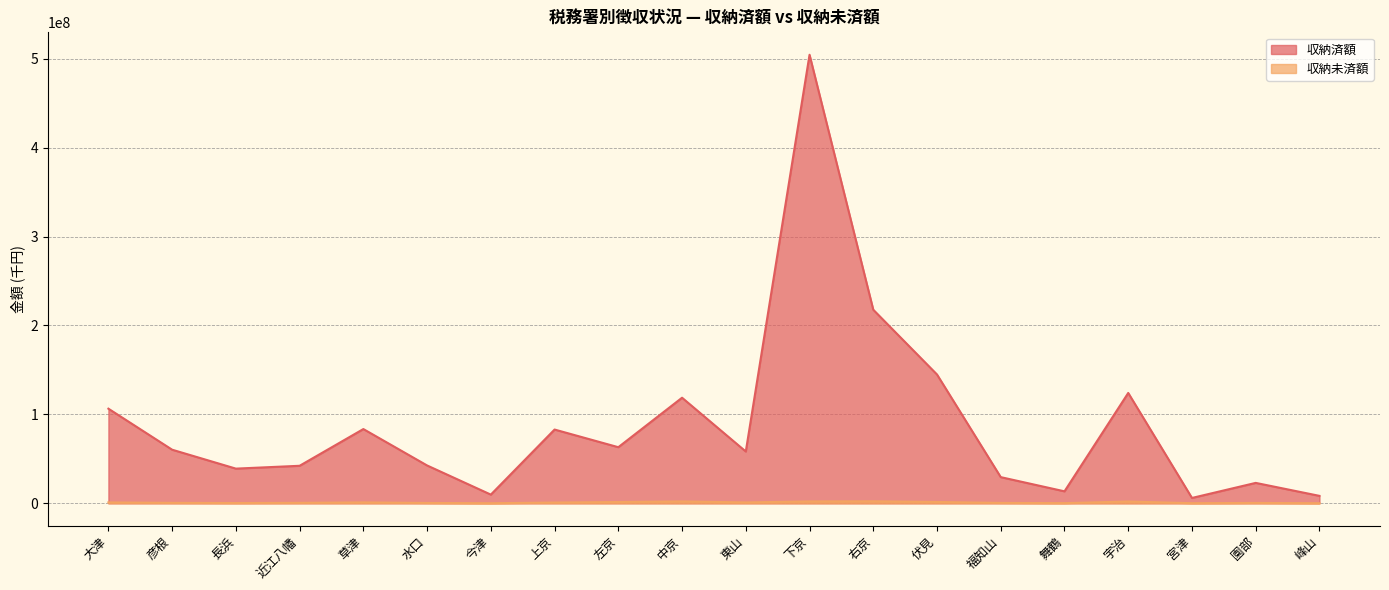

What are all the series names shown in the legend?

収納済額, 収納未済額